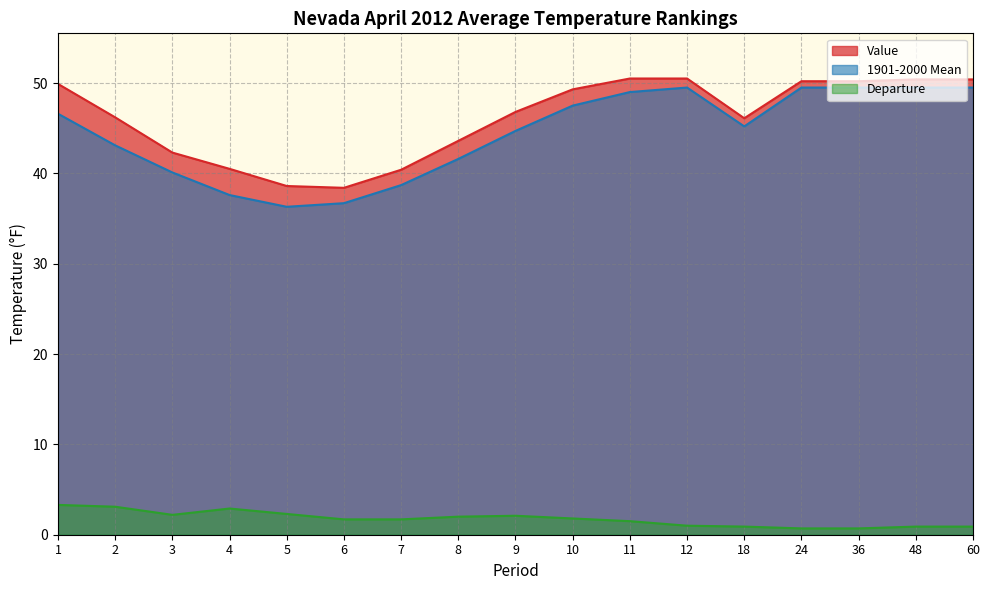

How many lines are shown in the chart?

3